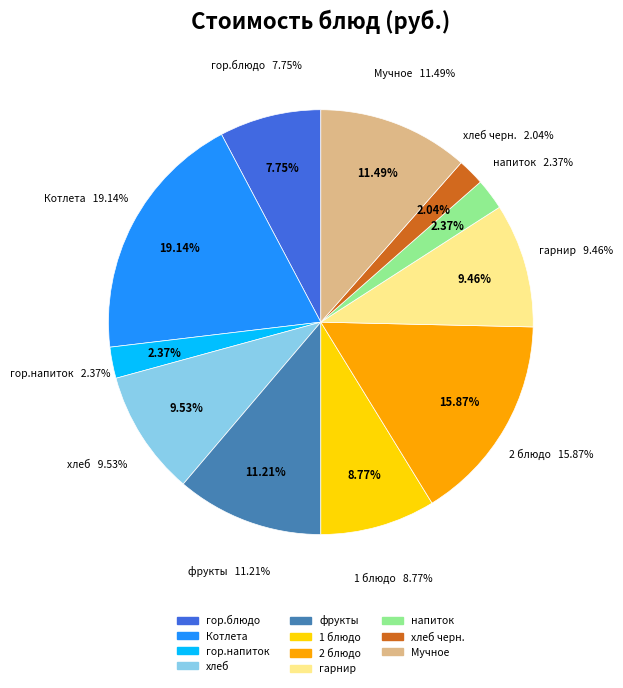

True or false: 2 блюдо accounts for 16% of the total.

True